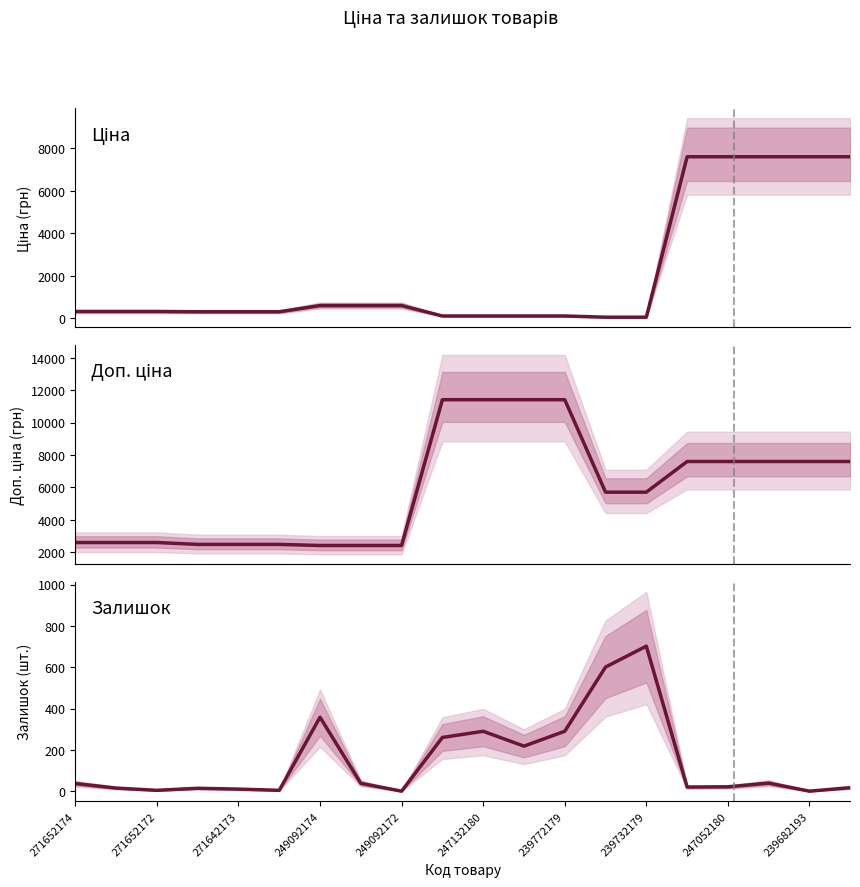

The Залишок series shows 37.0 at 271652174. True or false?

True